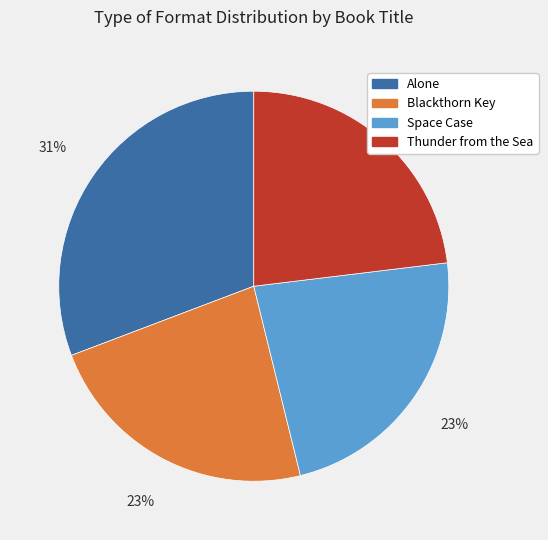

Which has a higher value, Alone or Blackthorn Key?

Alone